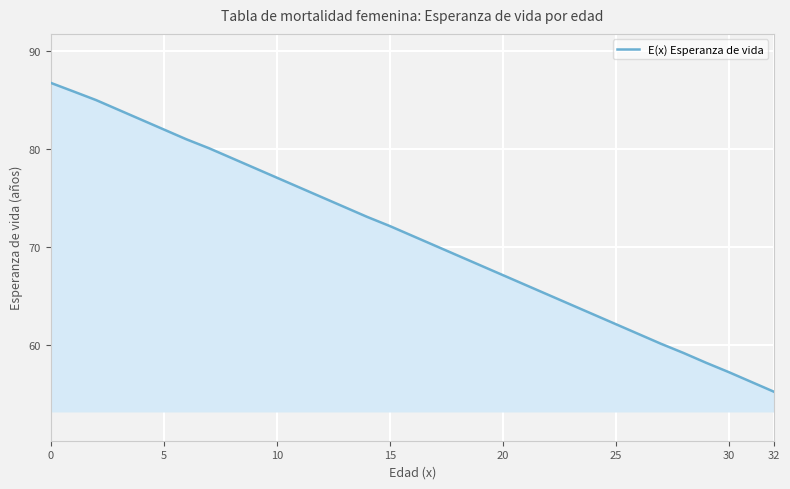

What is the difference between the maximum and minimum values?

31.5